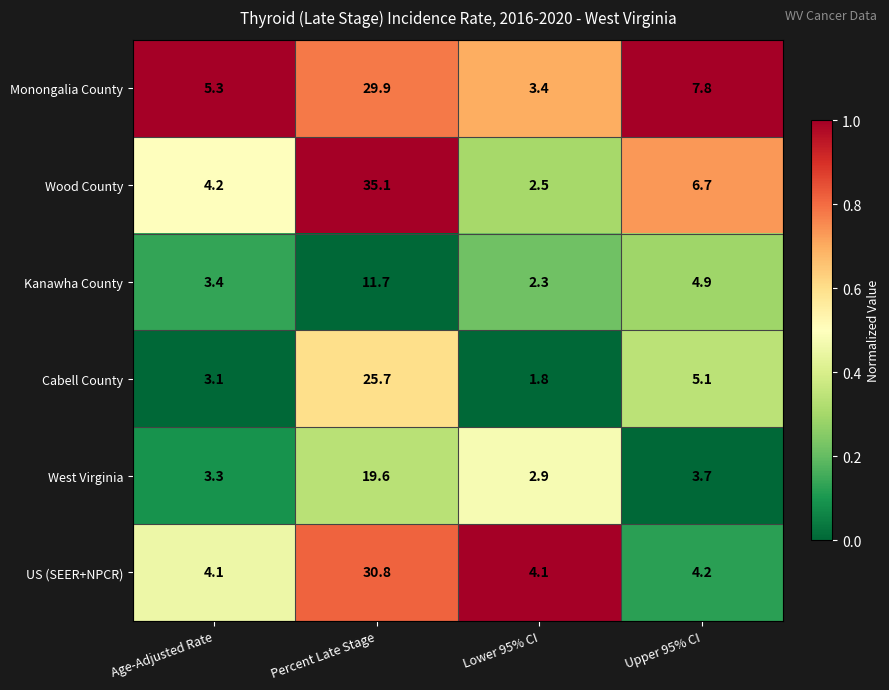

Reading left to right, list all the values displayed in this chart.

Monongalia County: 5.3	29.9	3.4	7.8
Wood County: 4.2	35.1	2.5	6.7
Kanawha County: 3.4	11.7	2.3	4.9
Cabell County: 3.1	25.7	1.8	5.1
West Virginia: 3.3	19.6	2.9	3.7
US (SEER+NPCR): 4.1	30.8	4.1	4.2